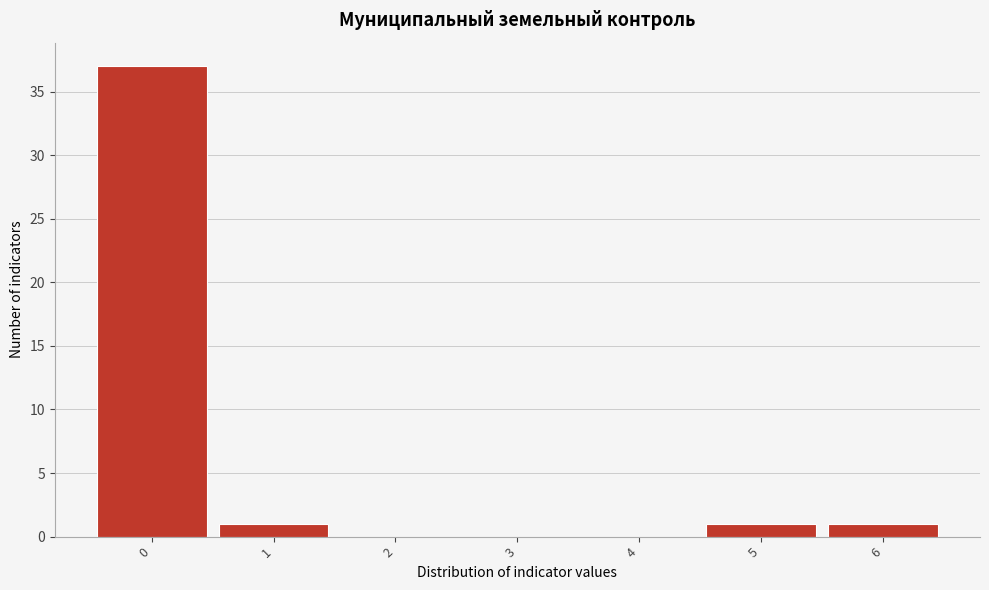

Which range on the x-axis has the tallest bar?

-0.5 to 0.5